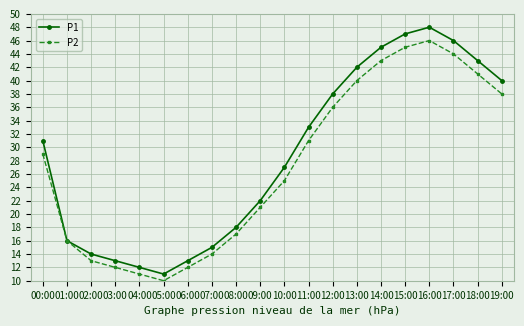

What are all the series names shown in the legend?

P1, P2